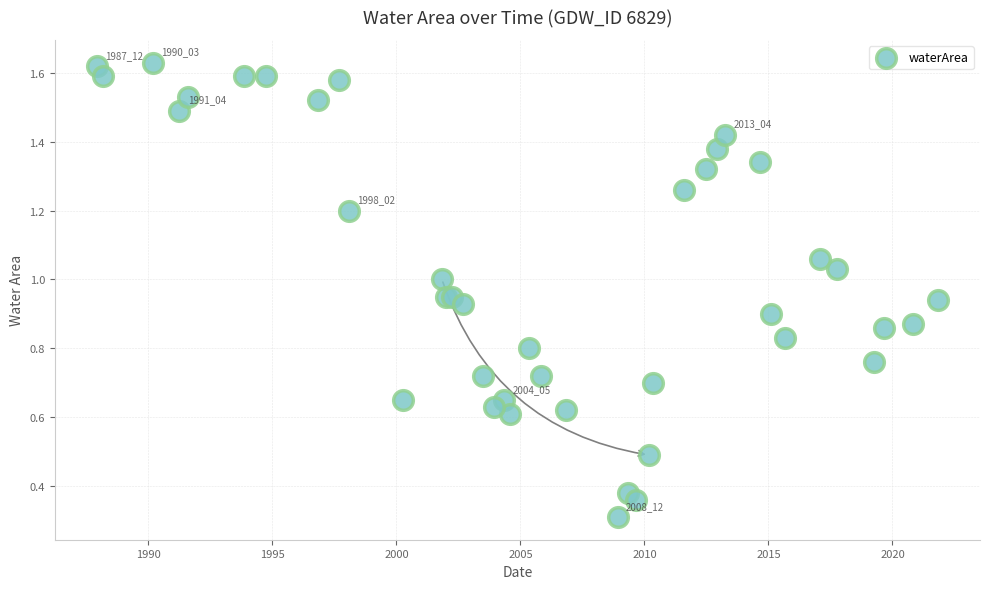

What Y value in the scatter plot is closest to 0?

0.3